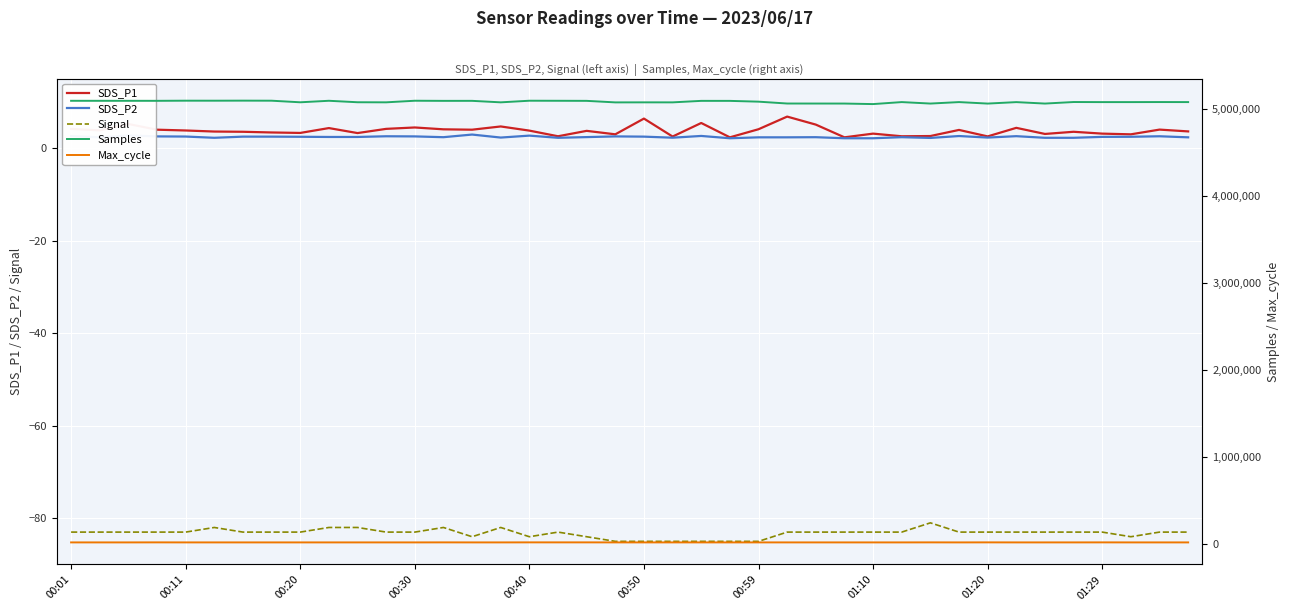

Which category has the highest value in the SDS_P2 series?

14